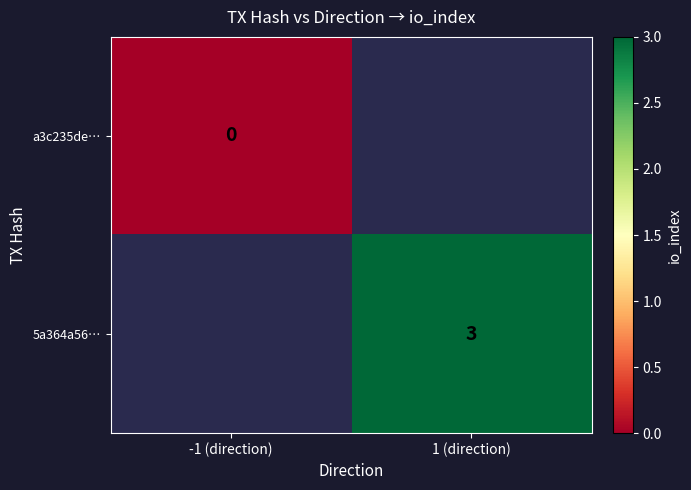

Which category has the highest value across all series?

1 (direction)